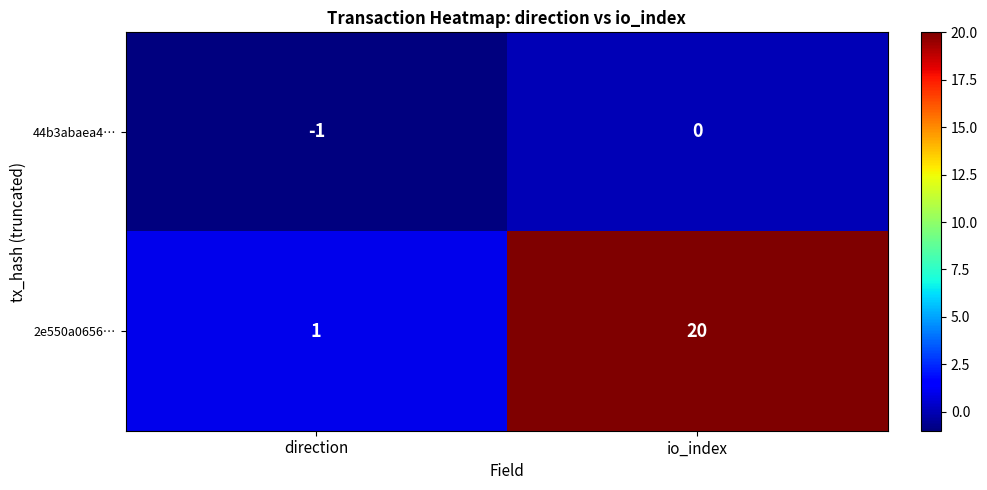

At which category does the chart reach its peak across all series?

io_index